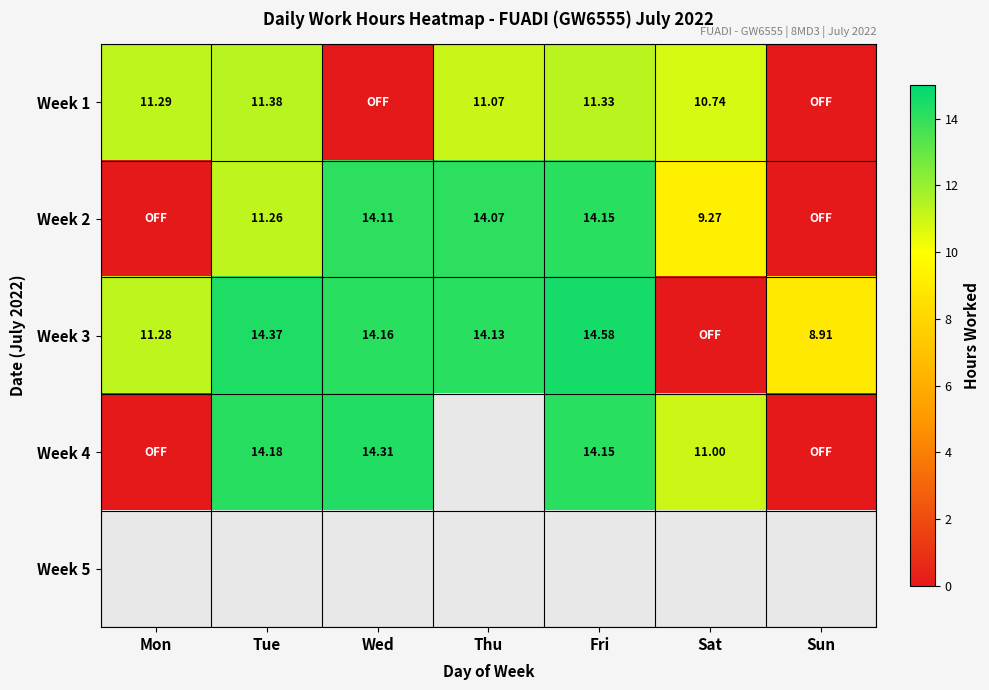

What value does the Week 2 series have at Sat?

9.3